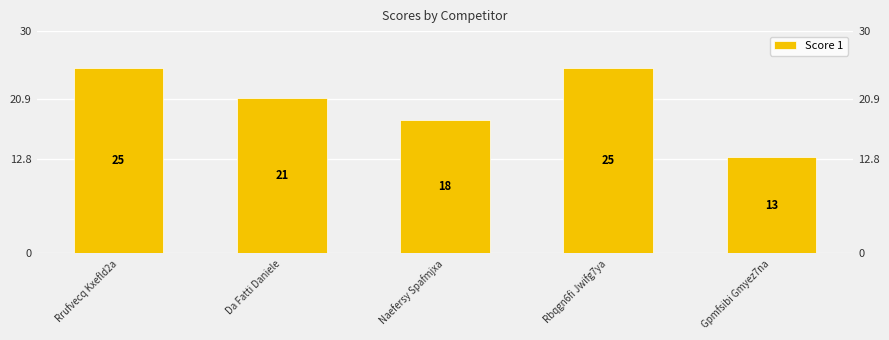

What is the smallest value displayed?

13